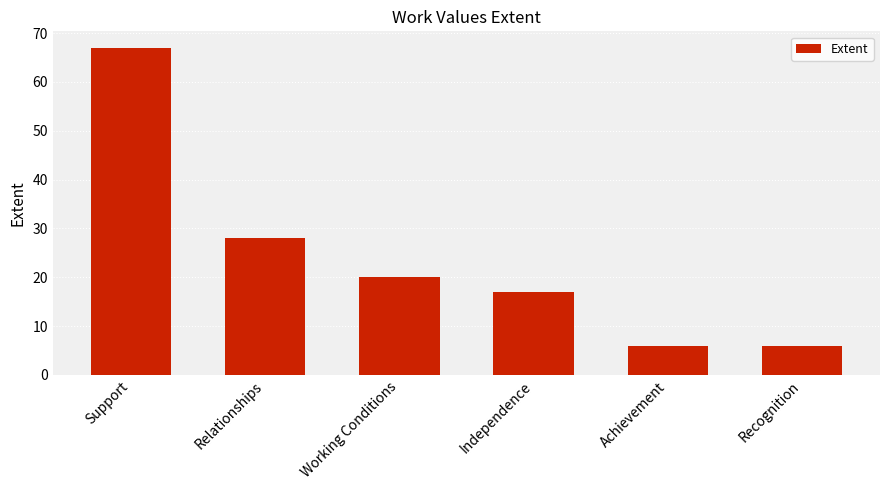

Reading left to right, what are all the values shown in this chart?

67	28	20	17	6	6